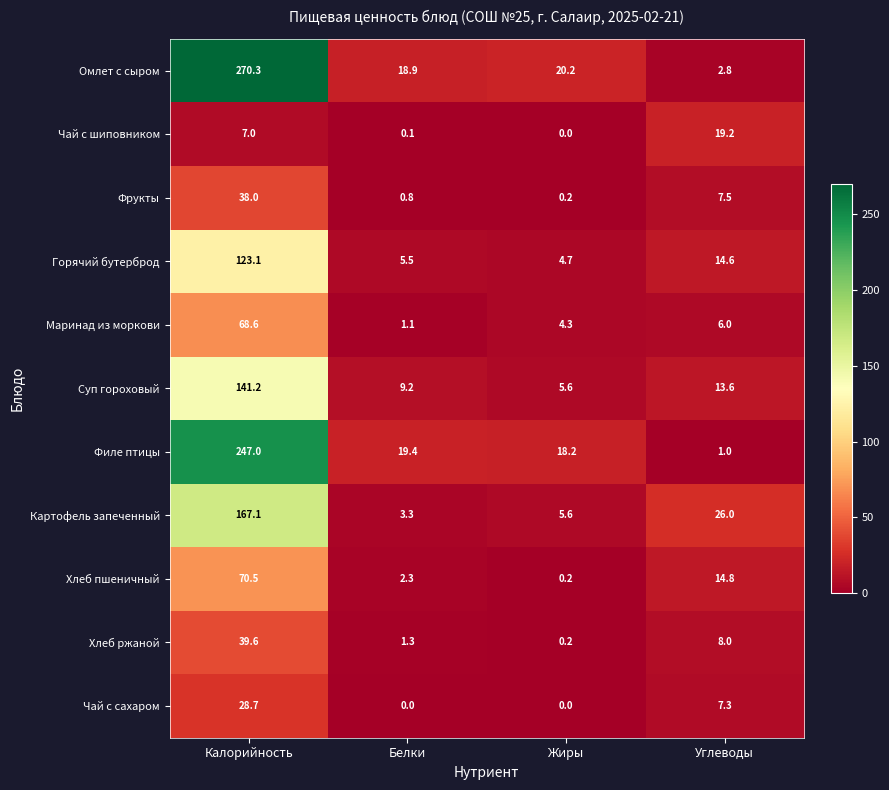

At how many categories does at least one series exceed 6?

4